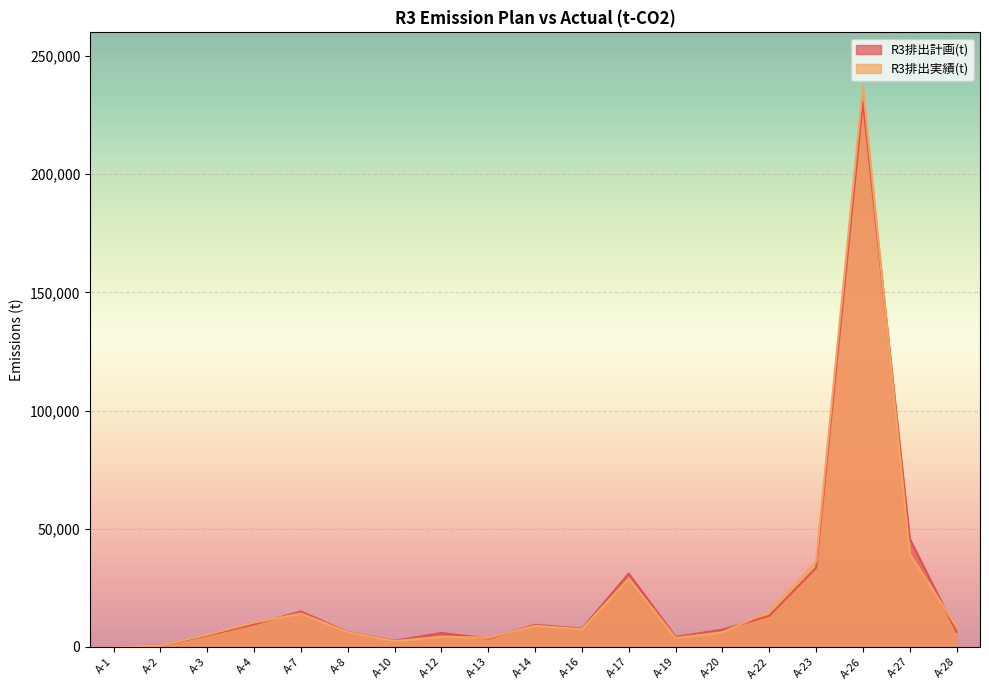

Read the R3排出実績(t) value at A-27.

39381.0